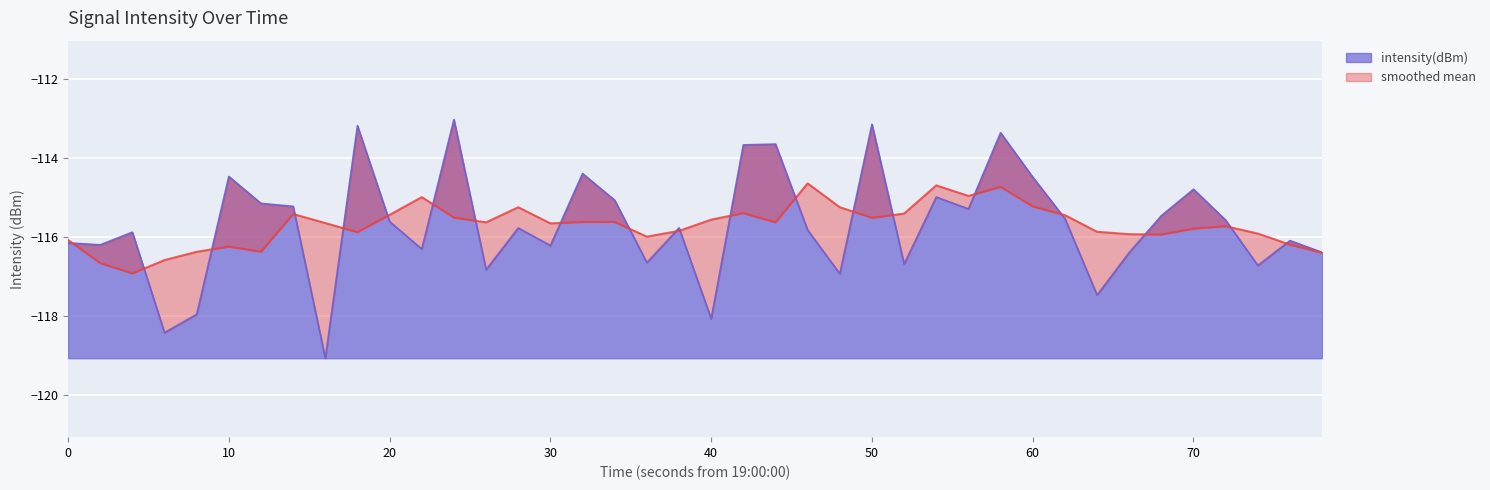

How many points are lower than both their immediate neighbors (excluding endpoints)?

13